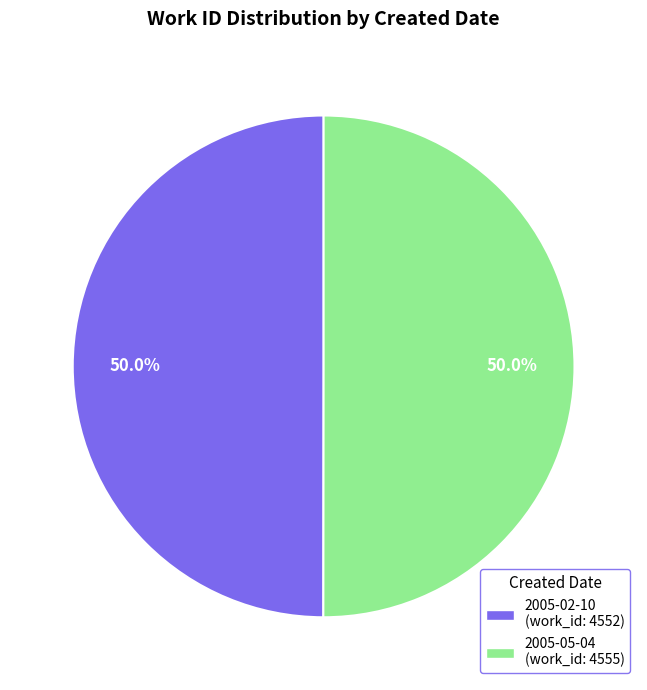

What is the ratio of the value at 2005-05-04 to the value at 2005-02-10?

1.0